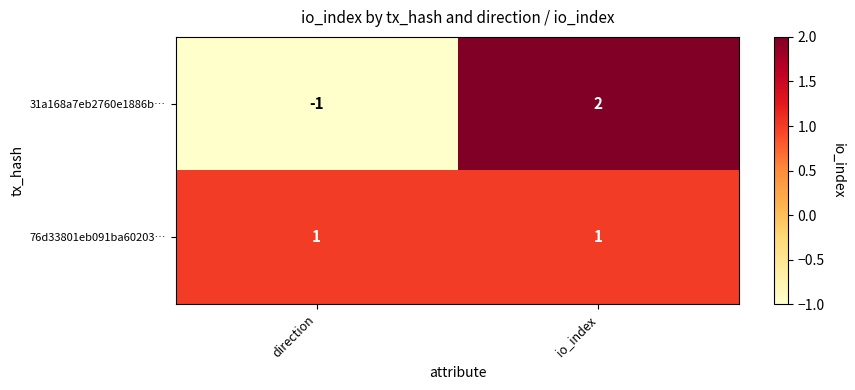

What is the difference between the maximum and minimum values in the 31a168a7eb2760e1886b… series?

3